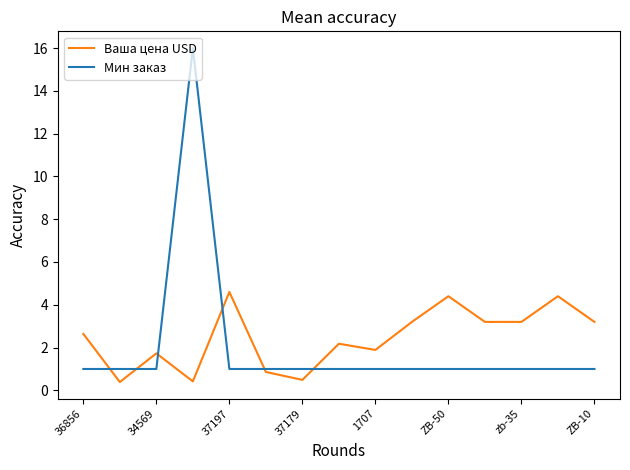

What is the greatest value displayed?

16.0